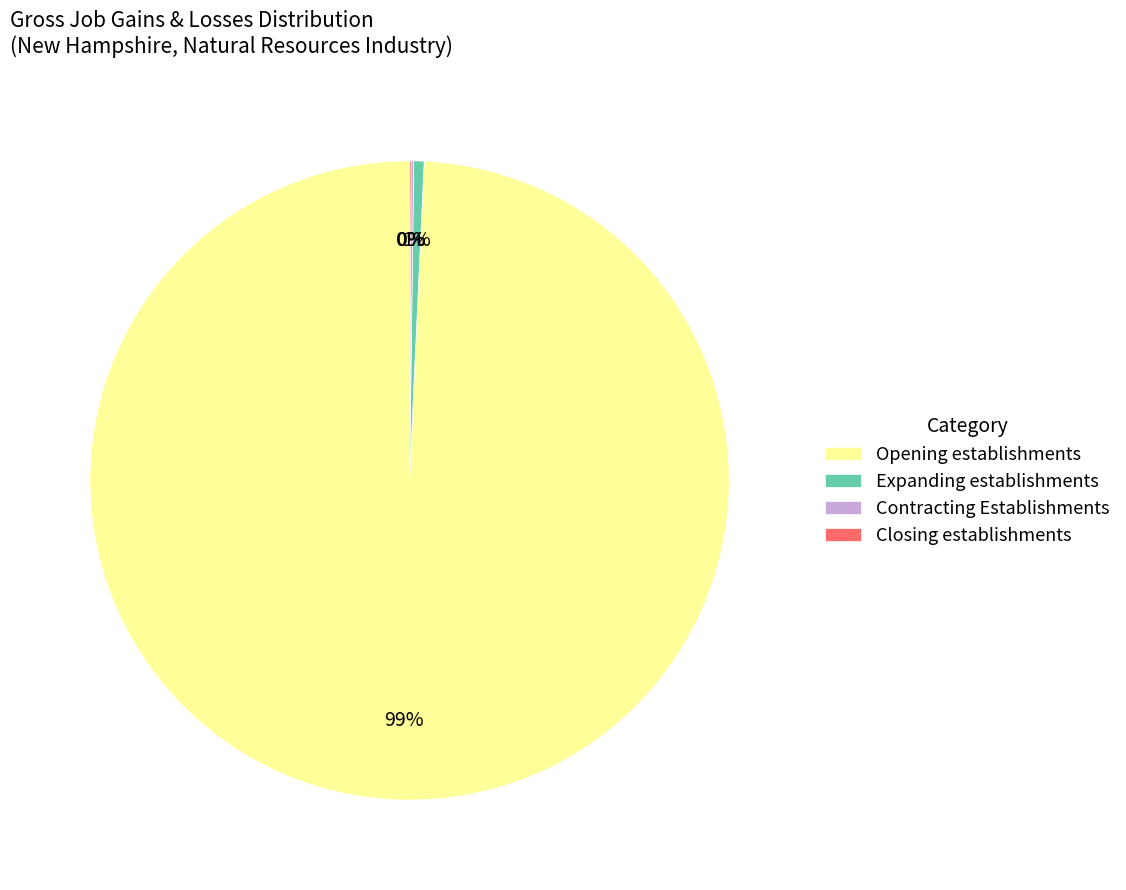

Does Opening establishments account for over 50% of the chart?

Yes